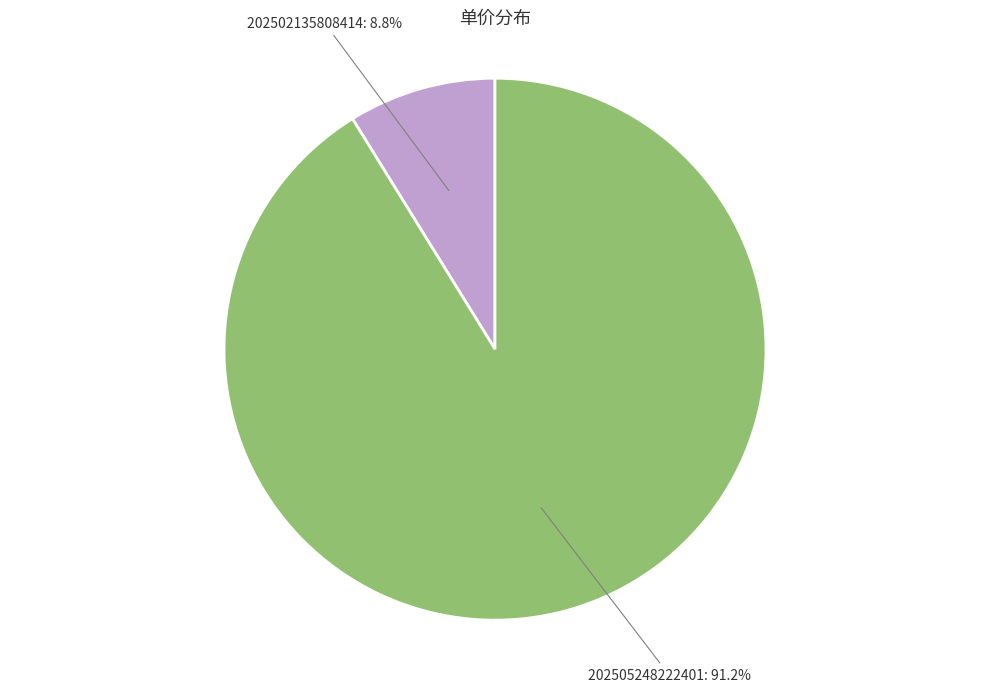

Is there a majority slice in this chart?

Yes